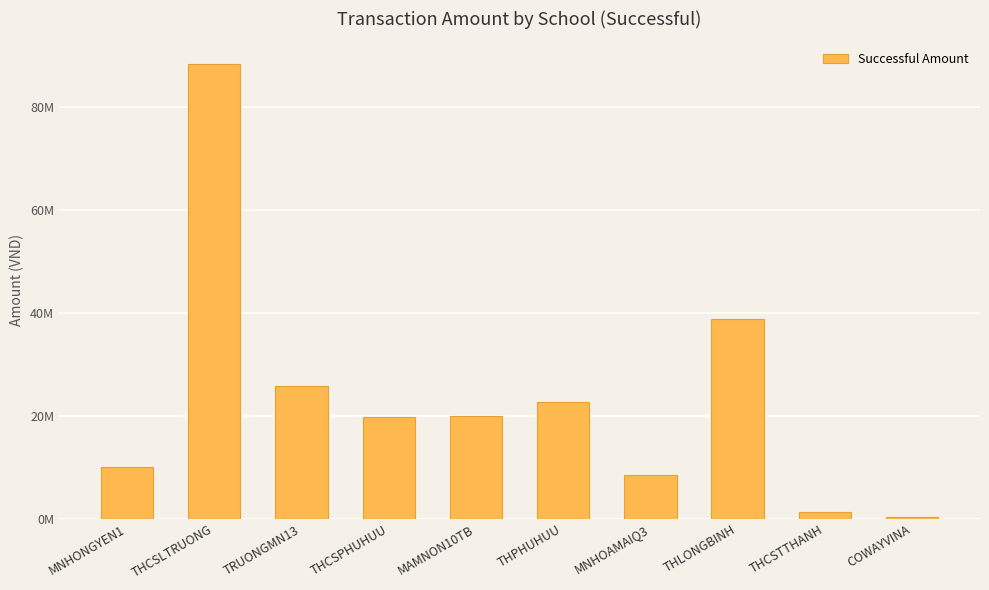

What is the label of the 2nd bar from the left?

THCSLTRUONG